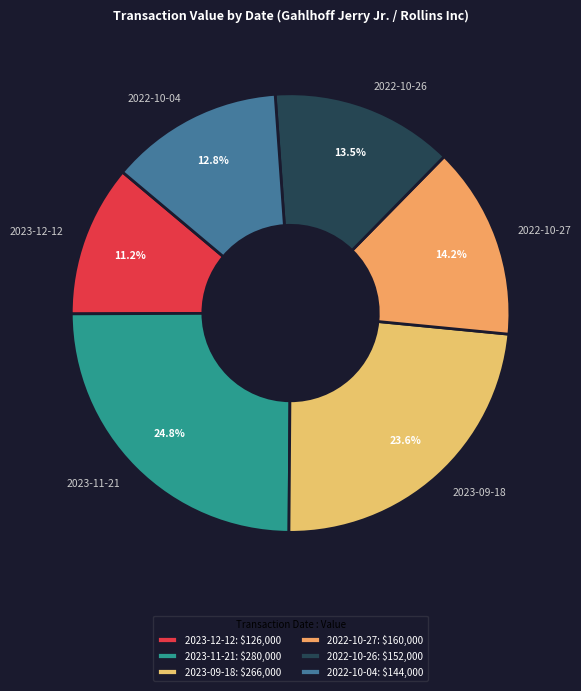

Which has a higher value, 2022-10-27 or 2023-12-12?

2022-10-27